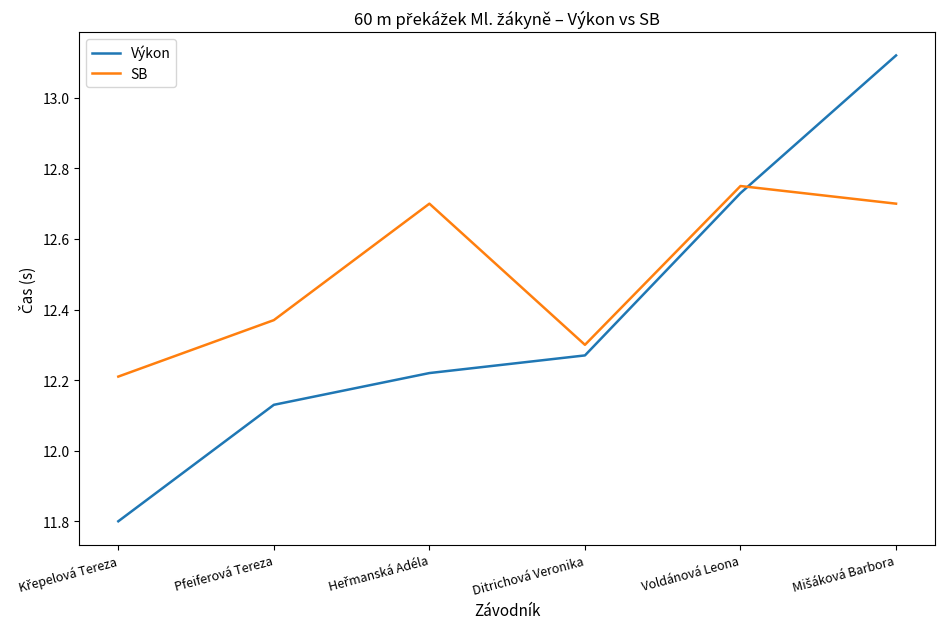

Which series ends up on top after the final intersection of SB and Výkon?

Výkon